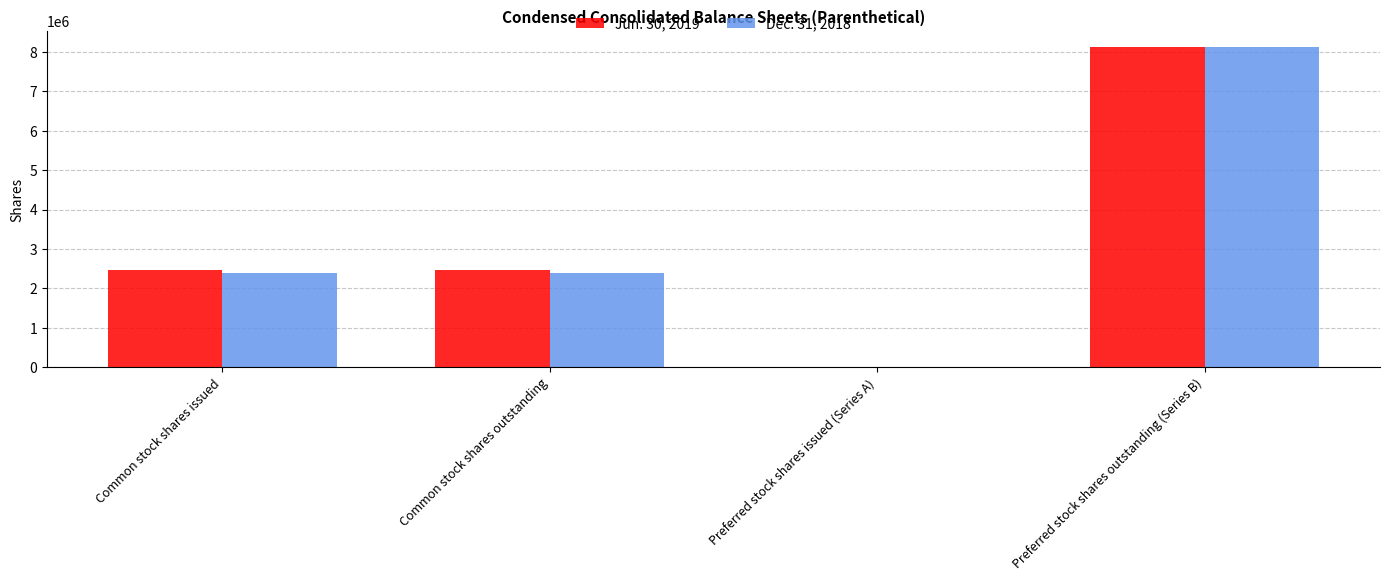

Reading right to left, list all the values displayed in this chart.

Jun. 30, 2019: Preferred stock shares outstanding (Series B)=8120000	Preferred stock shares issued (Series A)=0	Common stock shares outstanding=2475848	Common stock shares issued=2475848
Dec. 31, 2018: Preferred stock shares outstanding (Series B)=8120000	Preferred stock shares issued (Series A)=0	Common stock shares outstanding=2391541	Common stock shares issued=2391541